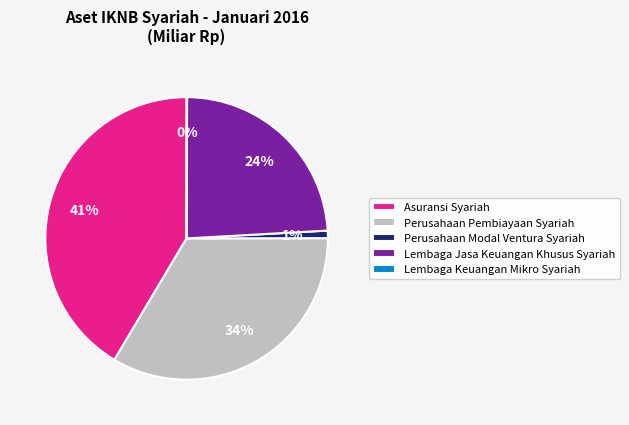

What is the ratio of the value at Lembaga Jasa Keuangan Khusus Syariah to the value at Asuransi Syariah?

0.6